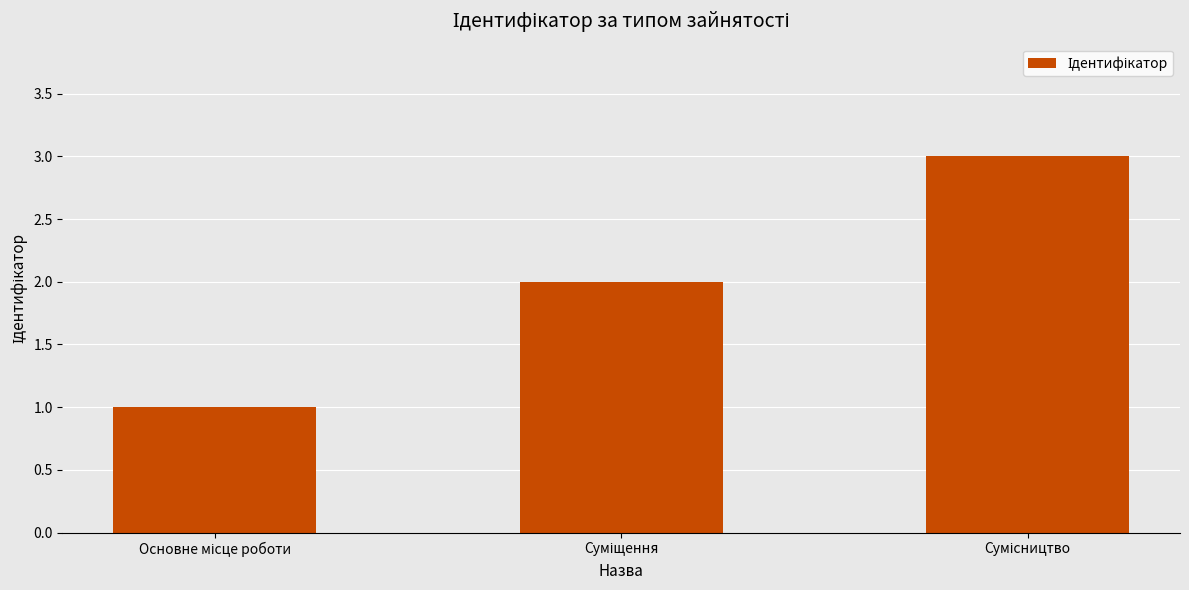

What is the difference between the maximum and minimum values?

2